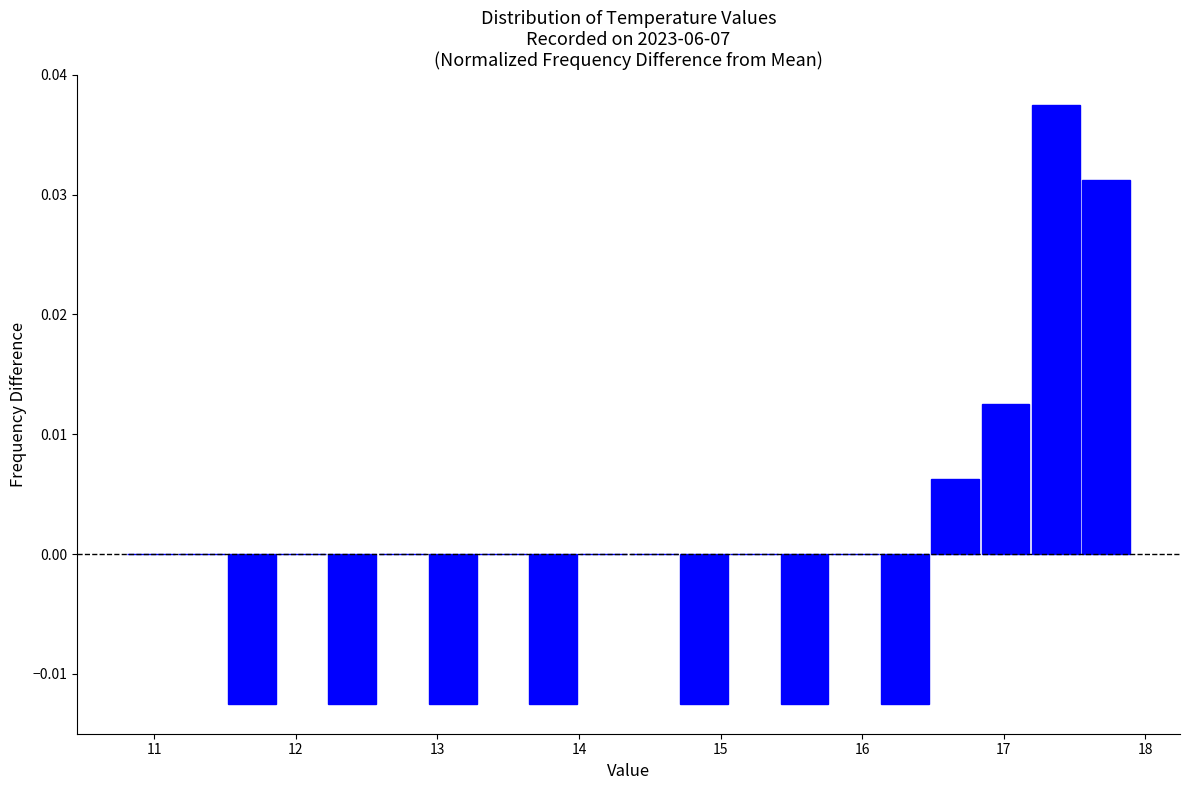

Around what value on the x-axis is the tallest bar? Give the approximate position of its centre, as read against the axis.

17.4